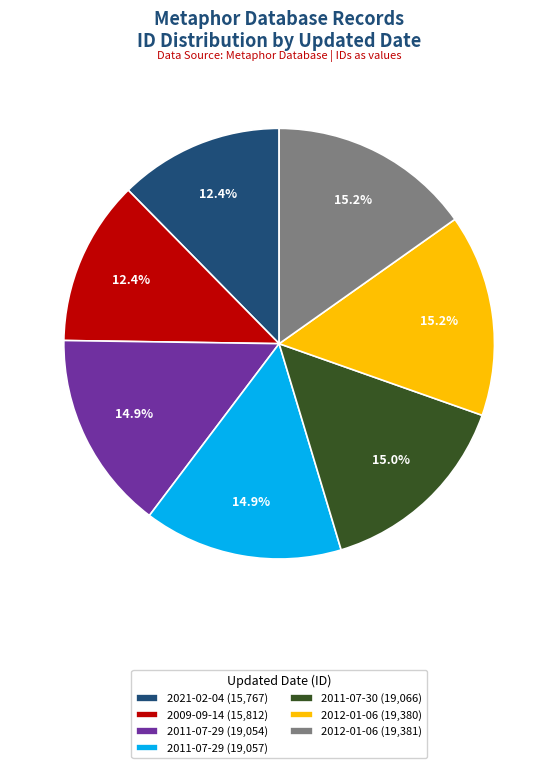

Does 2011-07-29 (19,057) represent more than half of the total?

No